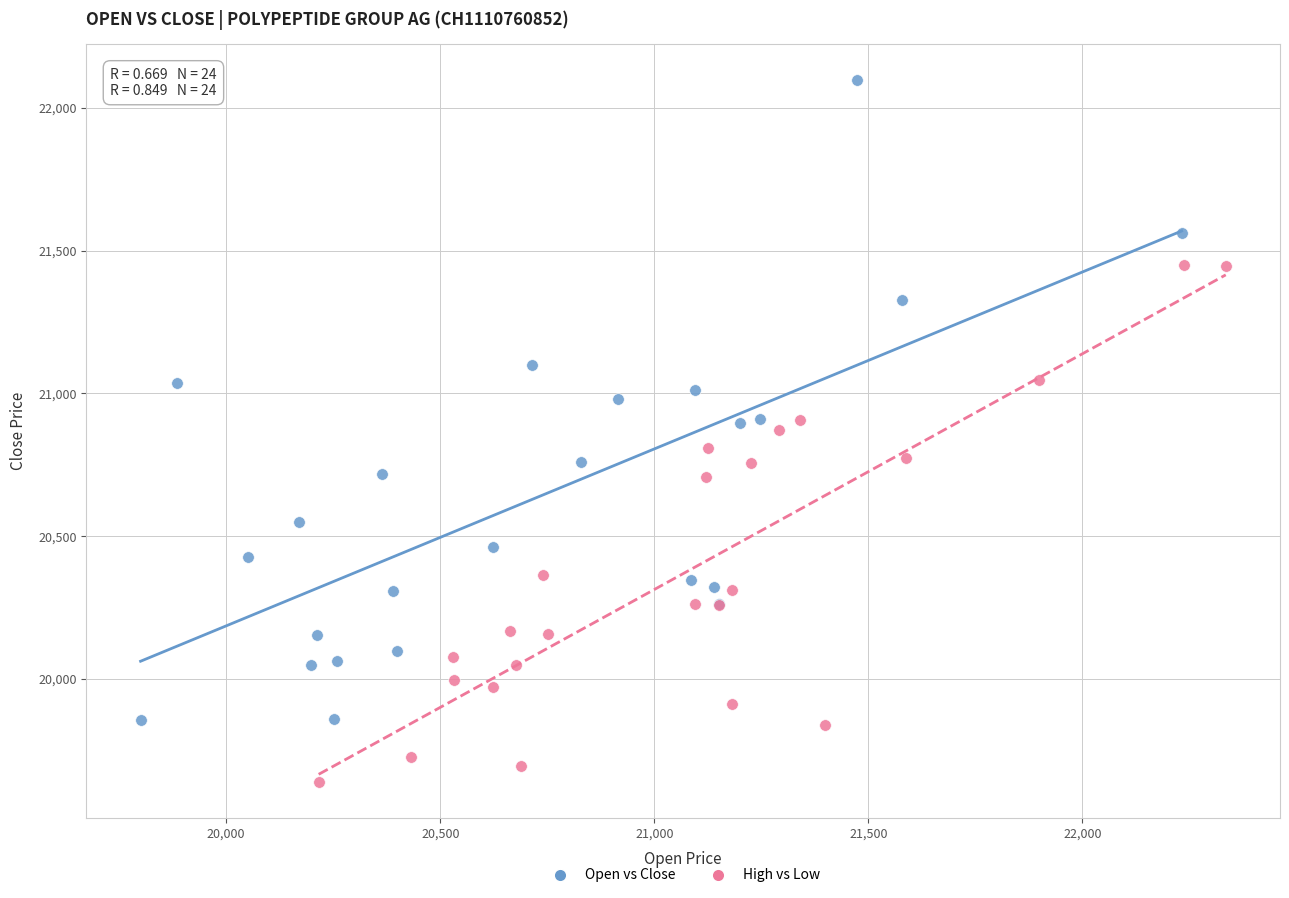

Which series contains the highest Y value?

Open vs Close